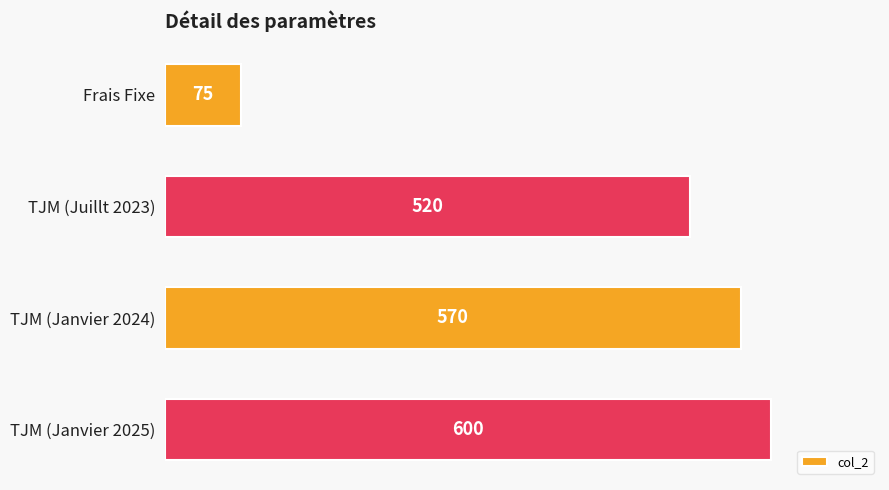

Approximately how many times larger is the value at TJM (Janvier 2024) compared to Frais Fixe?

7.6